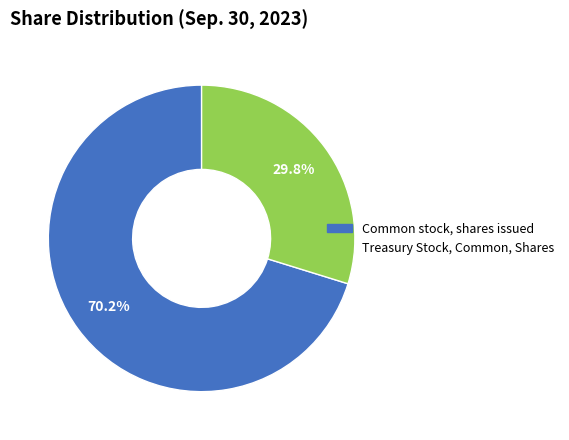

Is it true that Treasury Stock, Common, Shares is 30% of the pie?

True